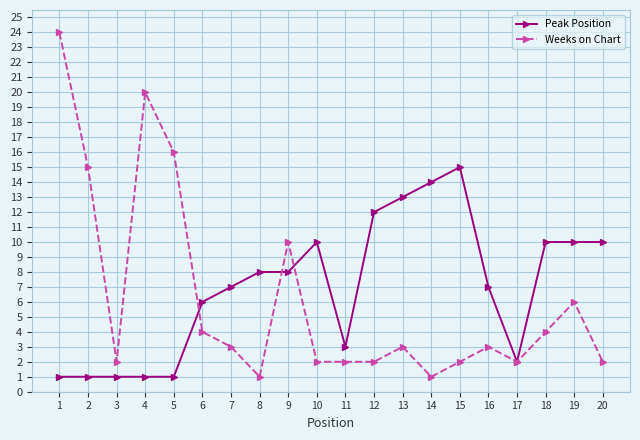

What is the value of the Peak Position point at the 8th from the left?

8